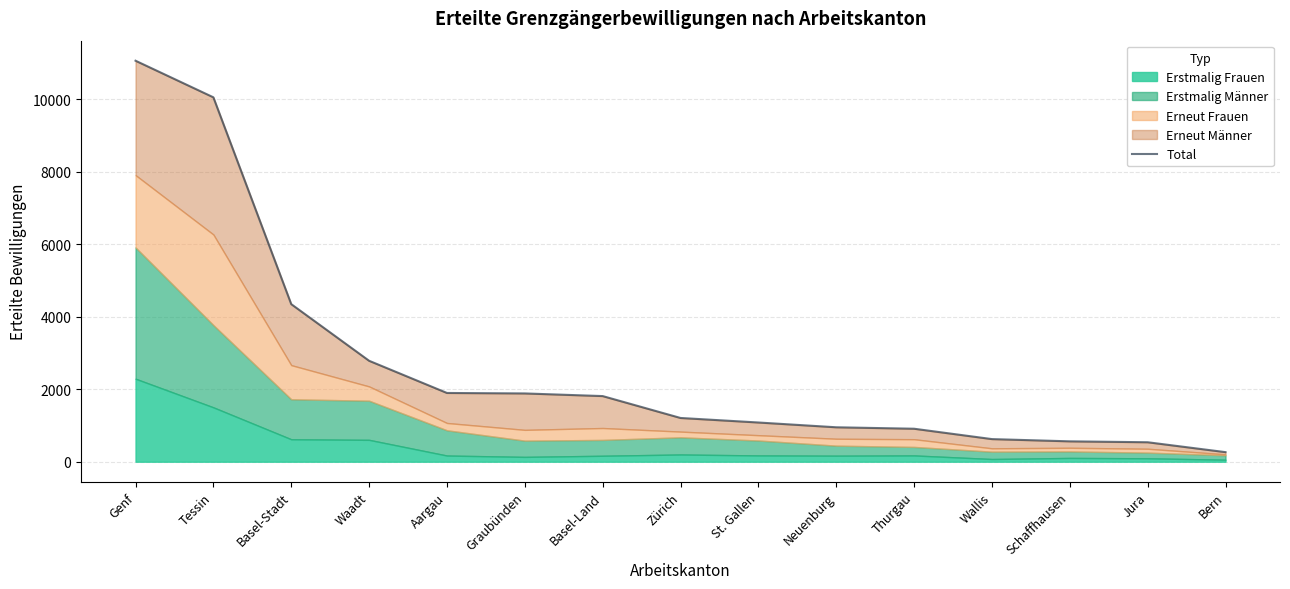

What is the difference between the values at Aargau and Basel-Land?

86